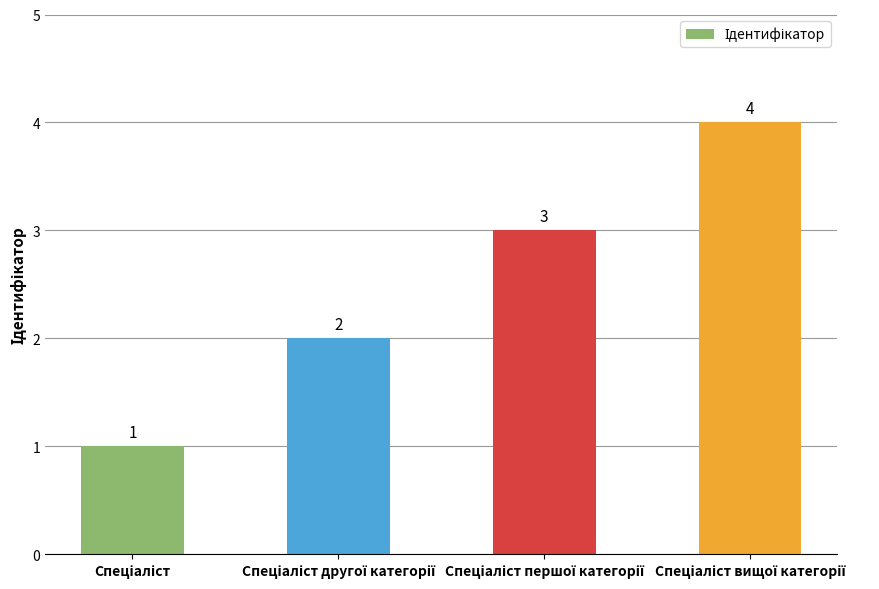

Count the values in the range 2 to 4.

3